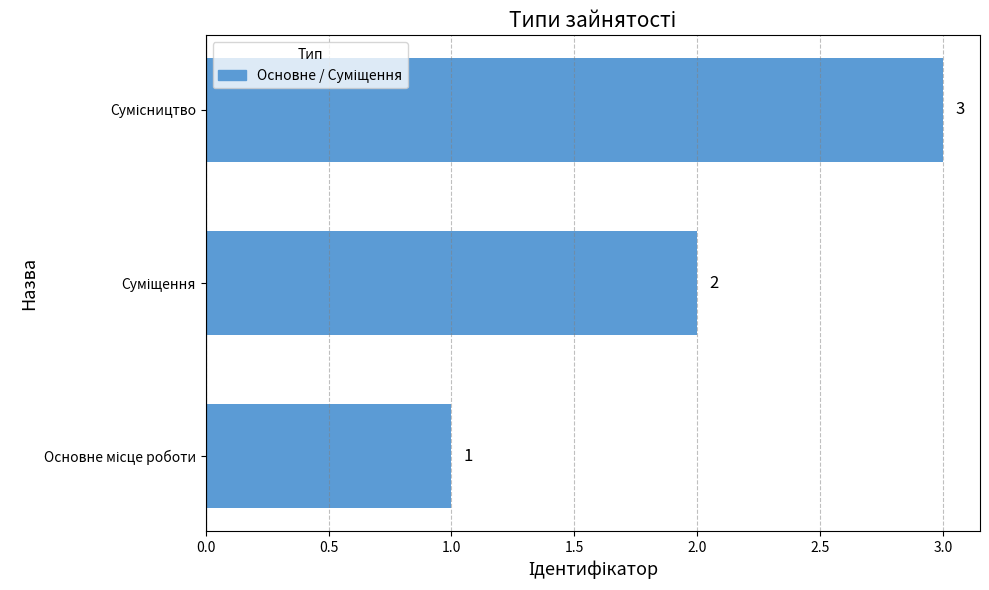

Count the values in the range 1 to 3.

3